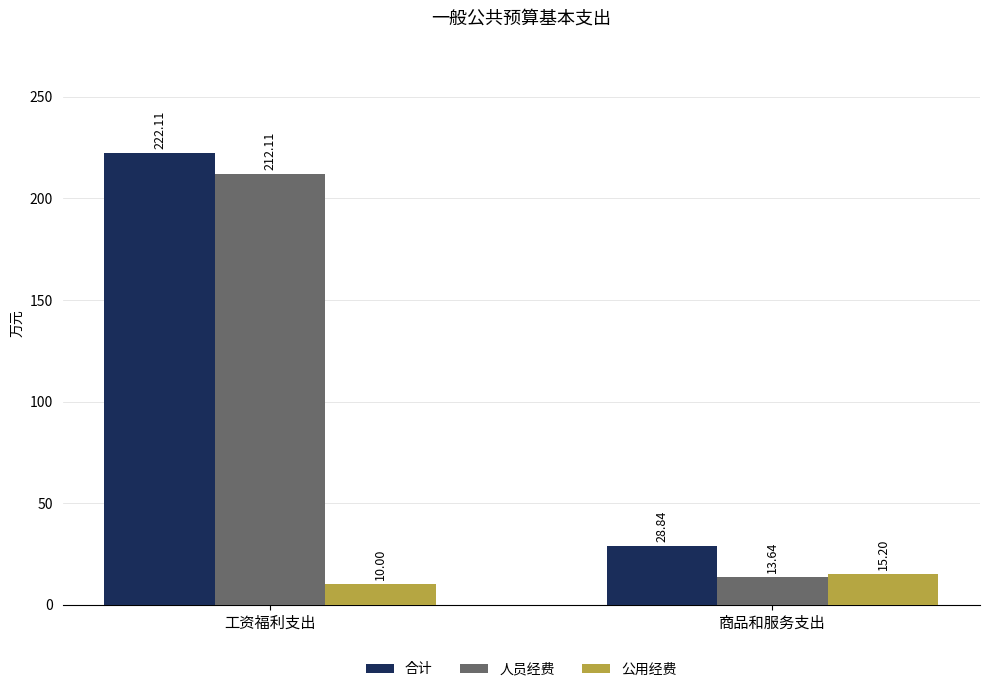

Where is 人员经费 nearest to the value 112?

商品和服务支出